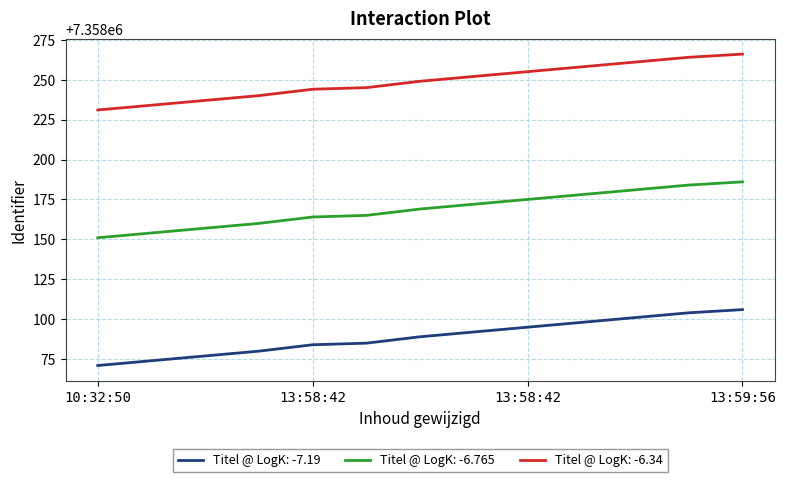

What is the greatest value displayed?

7358266